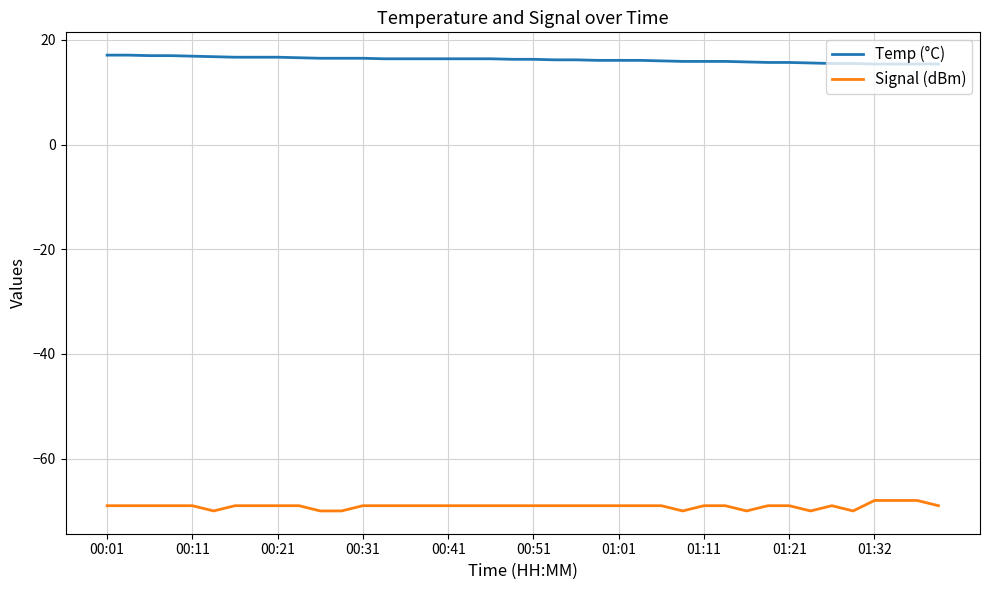

List the series in order of their overall mean, highest first.

Temp (°C), Signal (dBm)